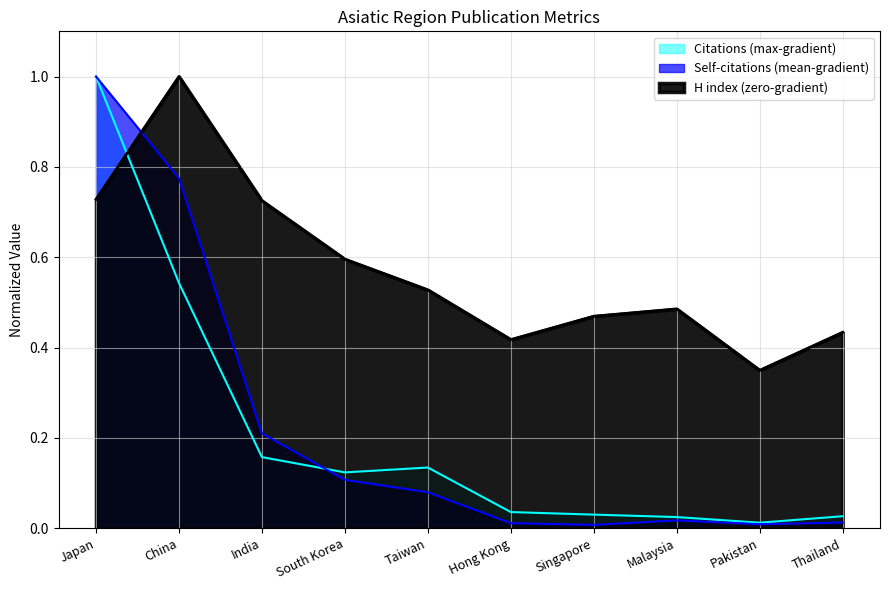

Where is the first local maximum for H index?

China